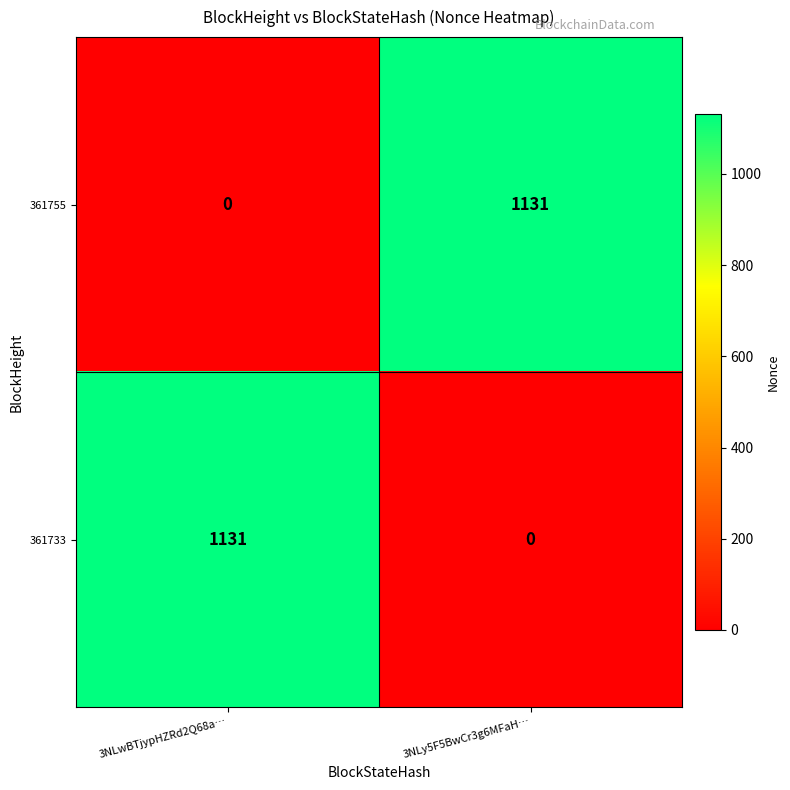

What is the total value across all series at 3NLy5F5BwCr3g6MFaH…?

1131